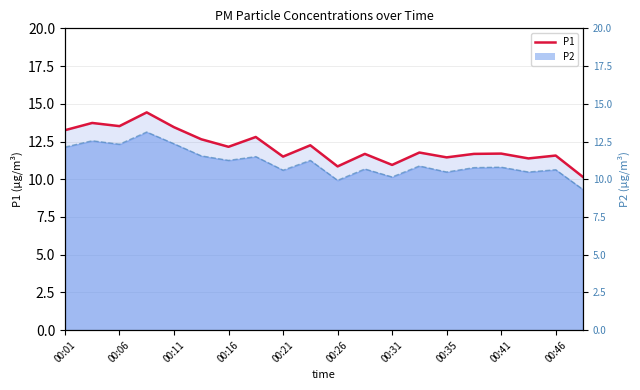

At which label does the data first exceed 11?

00:01